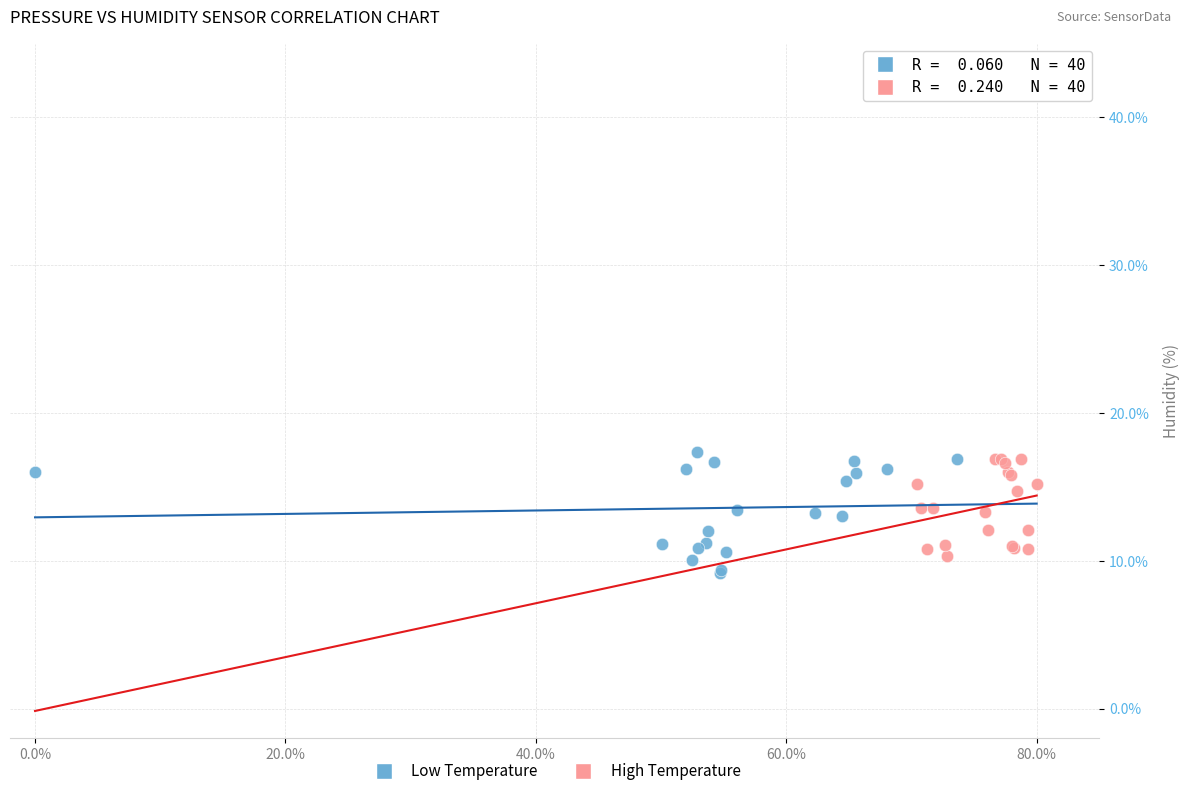

What are all the series names shown in the legend?

Low Temperature, High Temperature